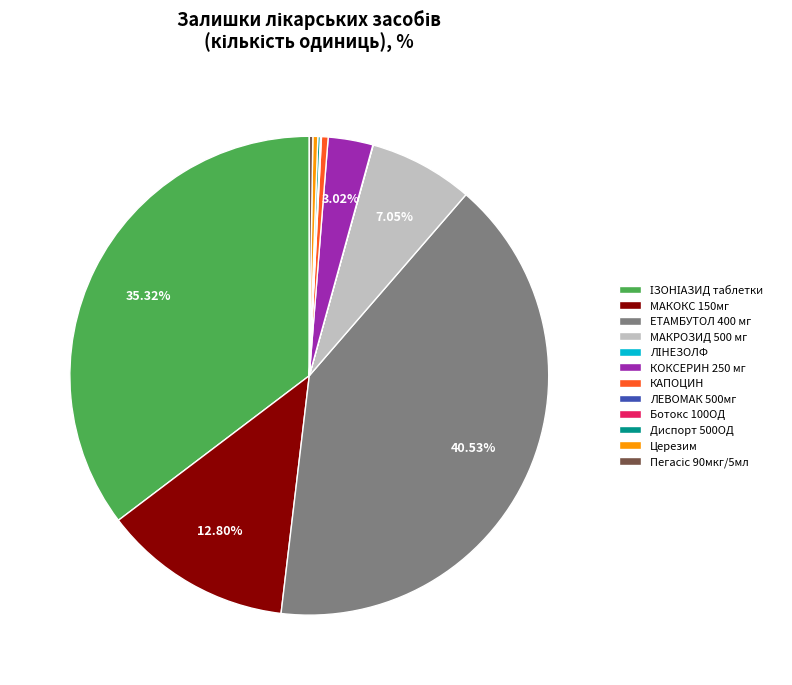

Does any single category account for the majority?

No